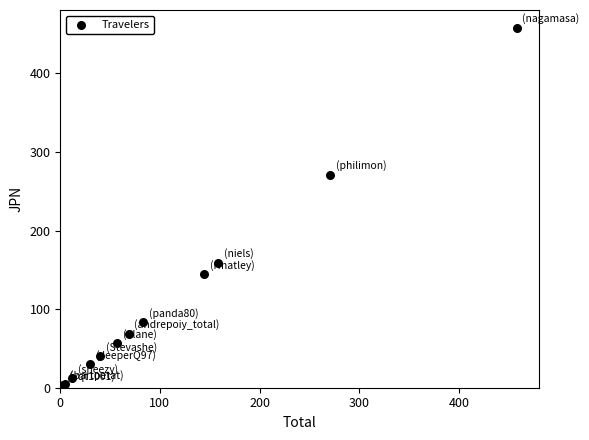

What Y value in the scatter plot is closest to 230?

270.9